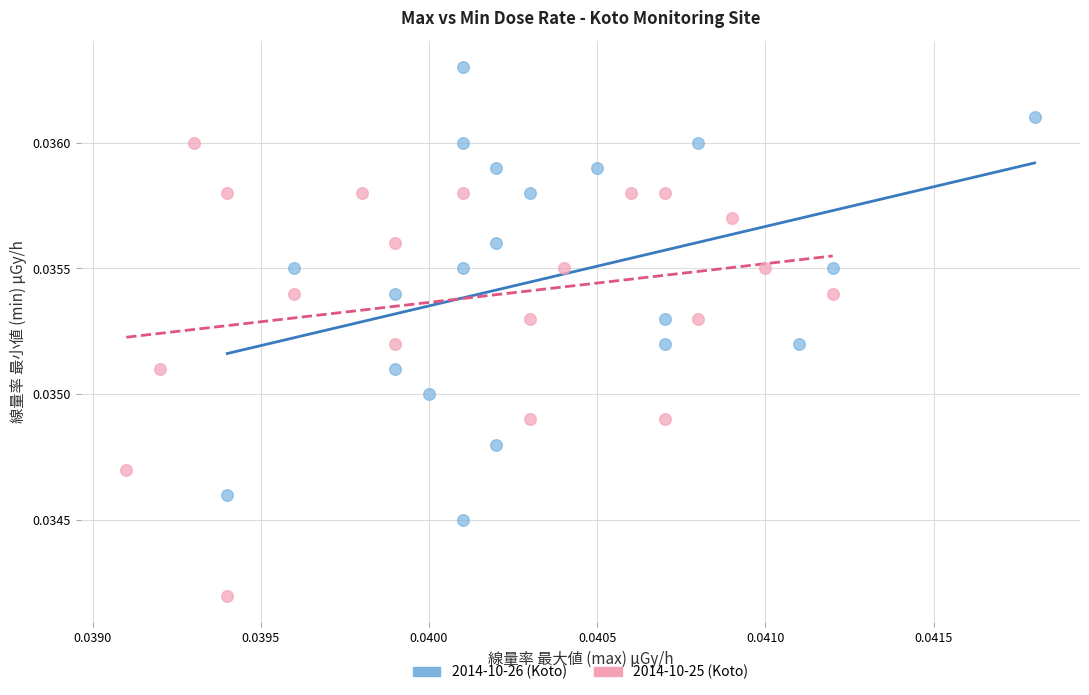

Which series contains the lowest Y value?

2014-10-25 (Koto)